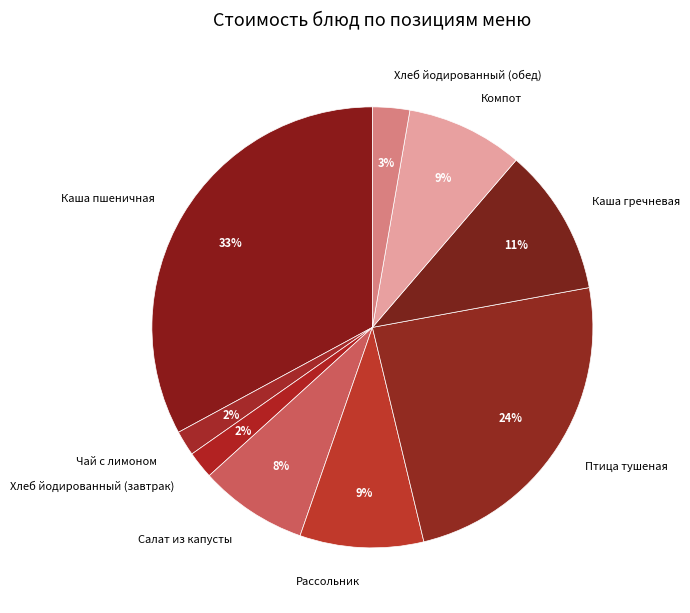

The Компот slice represents 9% of the pie. True or false?

True